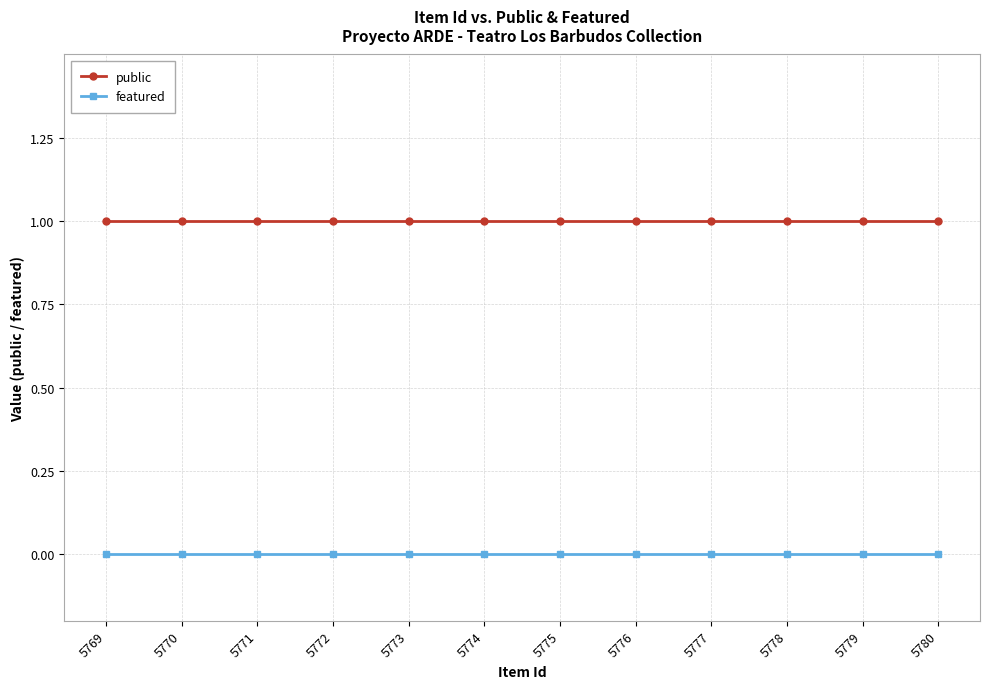

At 5773, list the series in order from largest to smallest.

public, featured